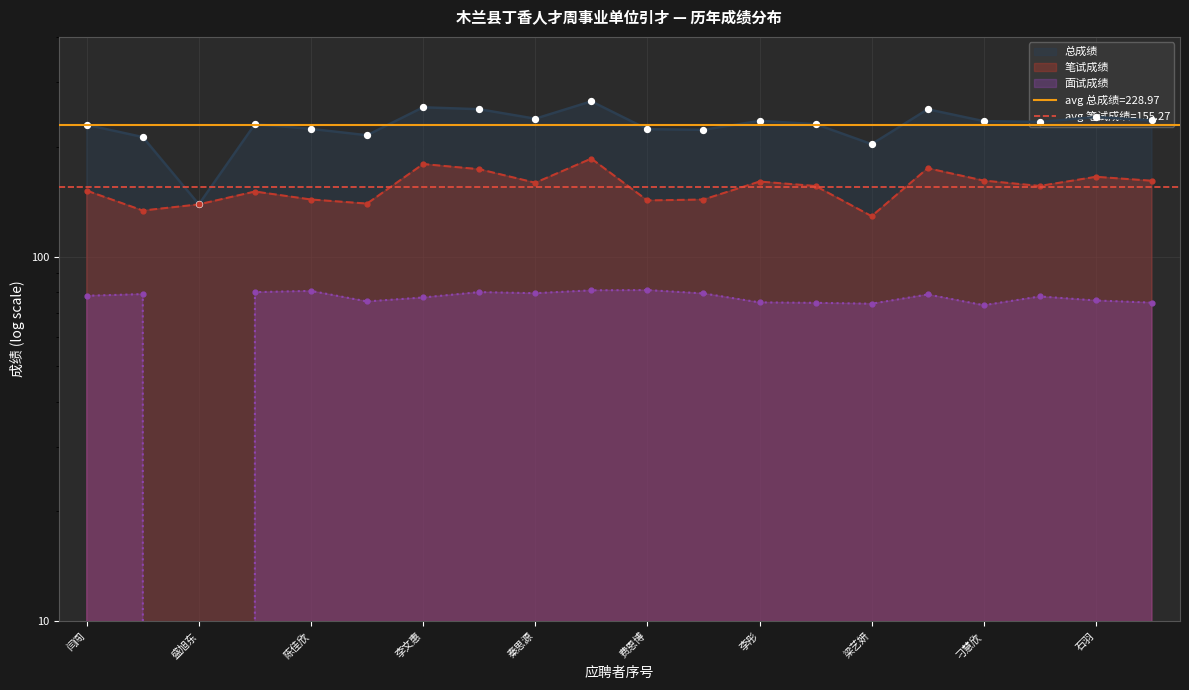

Which series reaches the minimum Y coordinate?

面试成绩